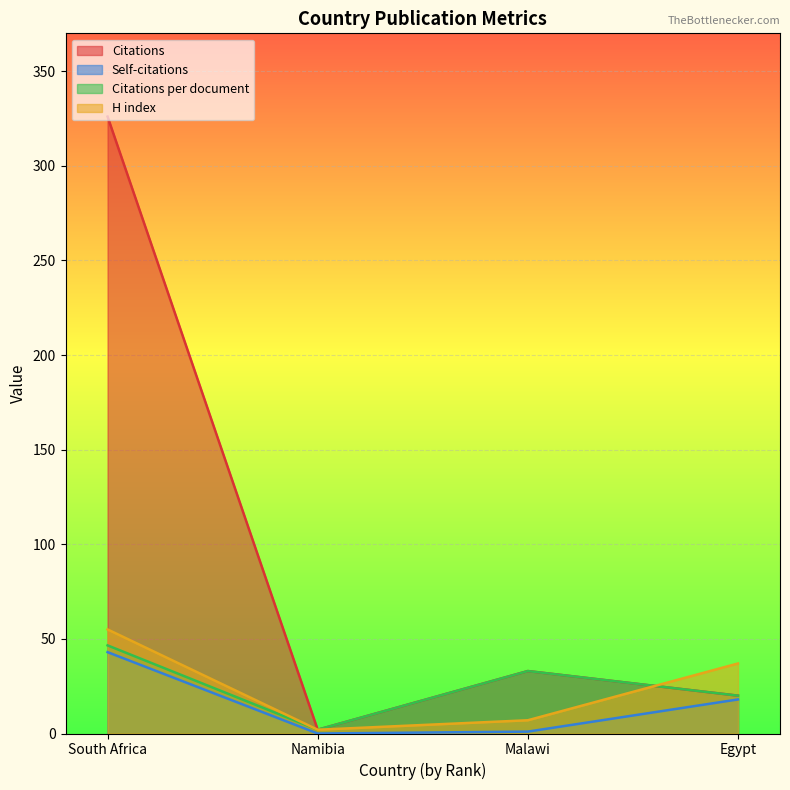

Between Namibia and South Africa, which is larger?

South Africa